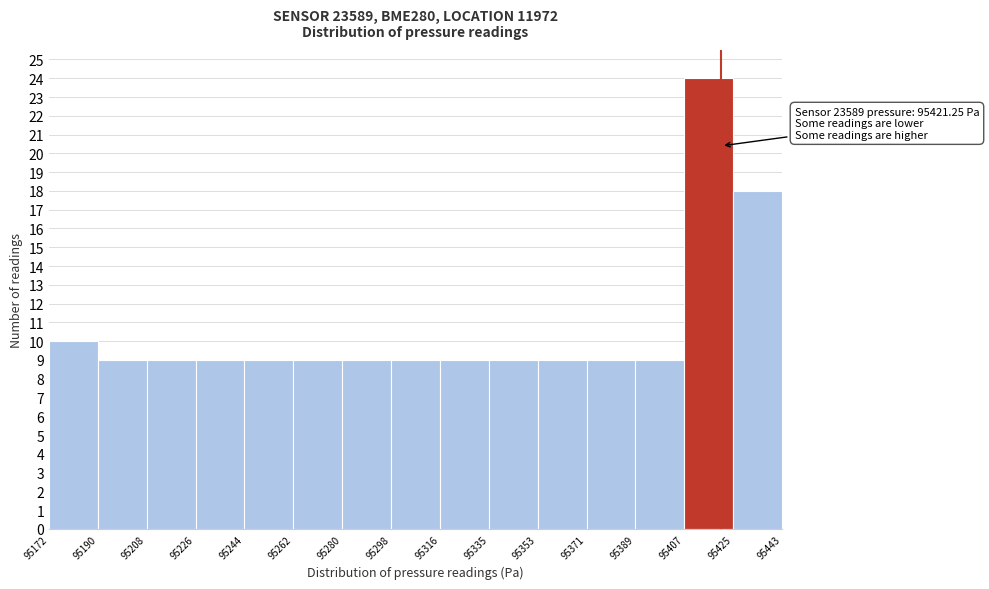

Over which range of the x-axis is the bar tallest?

95407 to 95425